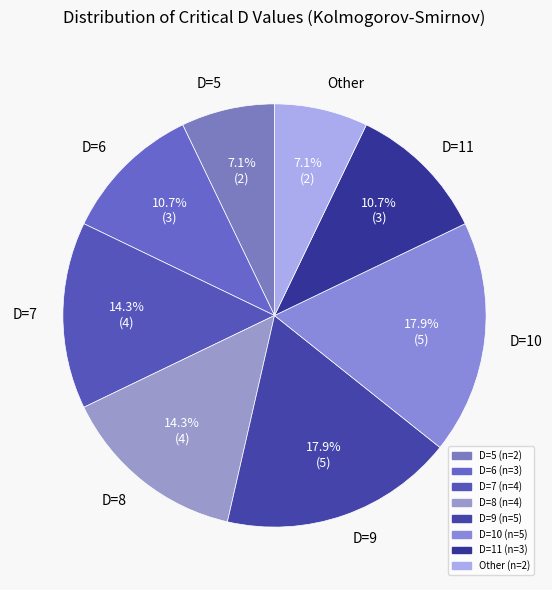

What is the ratio of the value at D=5 to the value at Other?

1.0